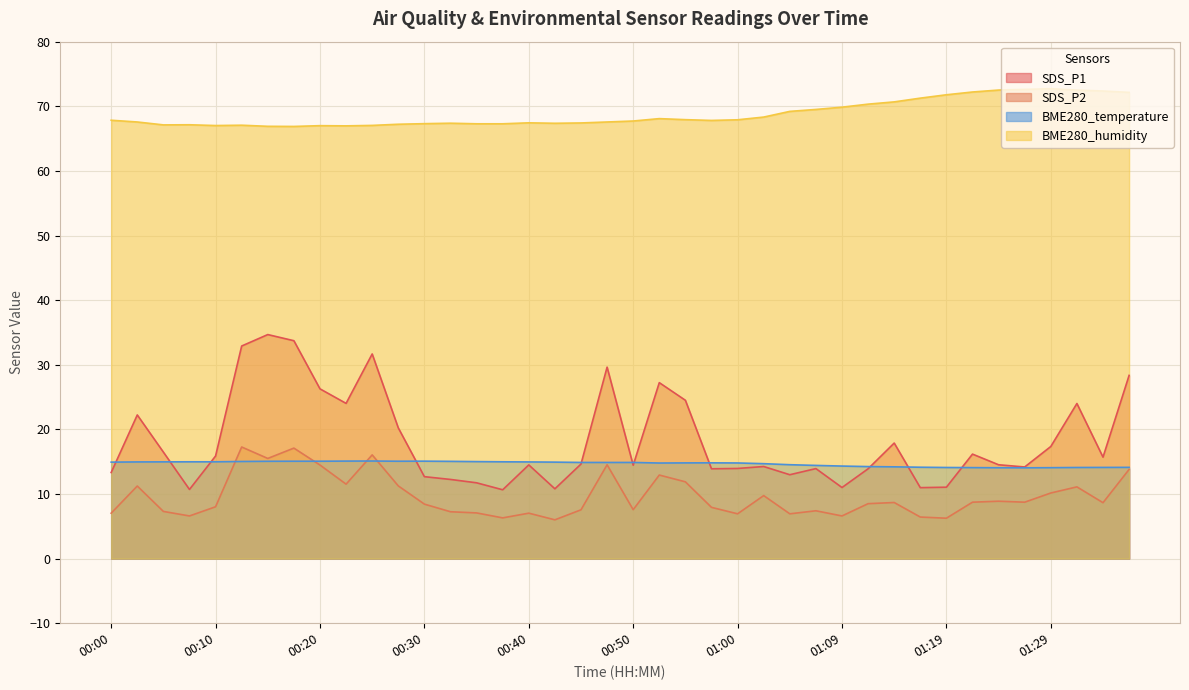

What is the label of the 12th point from the left?

00:28